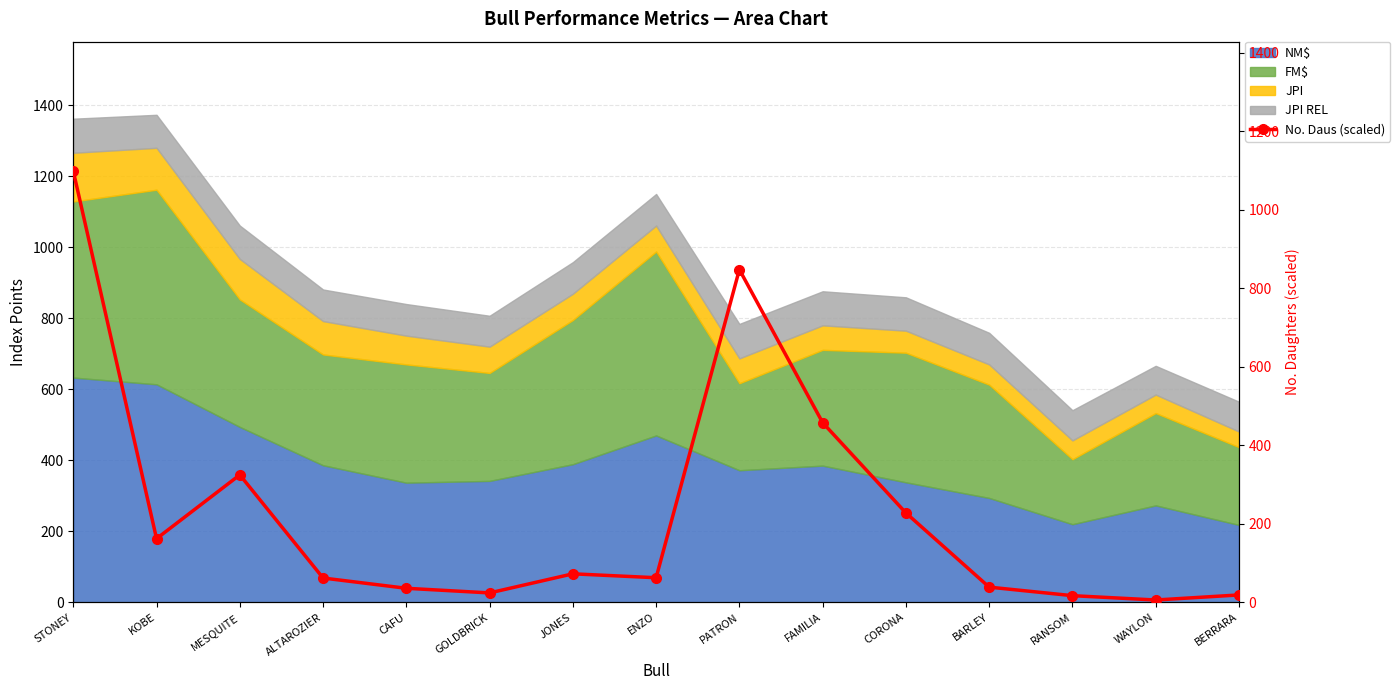

What is the difference between the maximum and minimum values?

1092.5